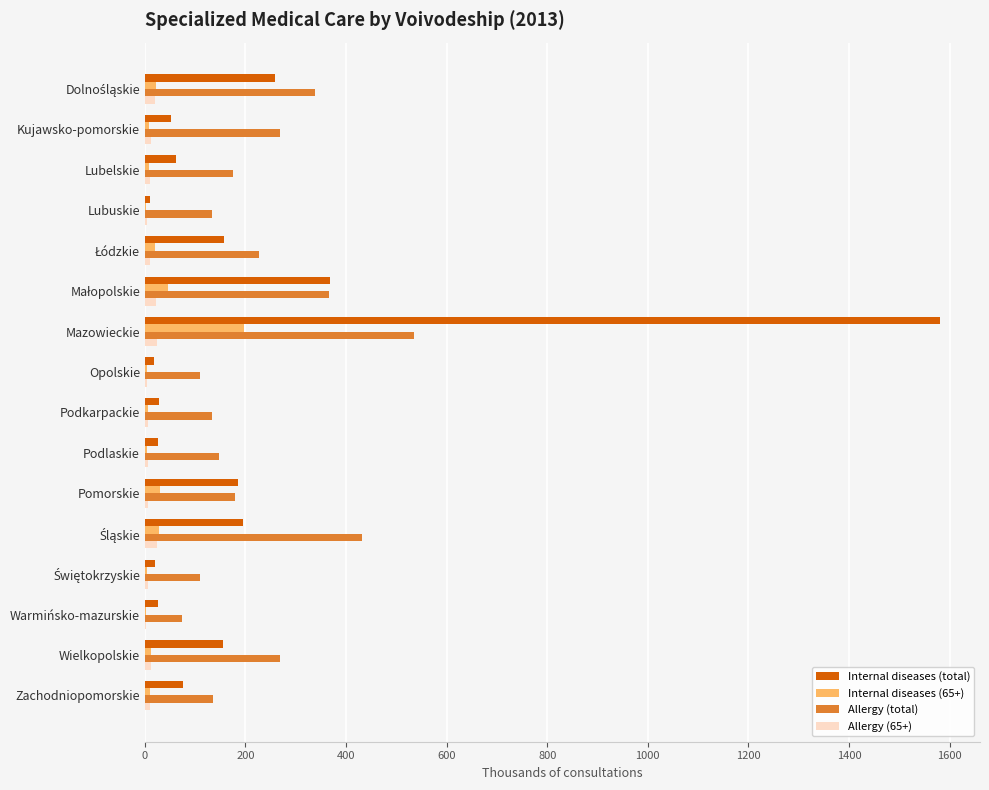

True or false: Allergy (total) has a value of 178.7 at Pomorskie.

True